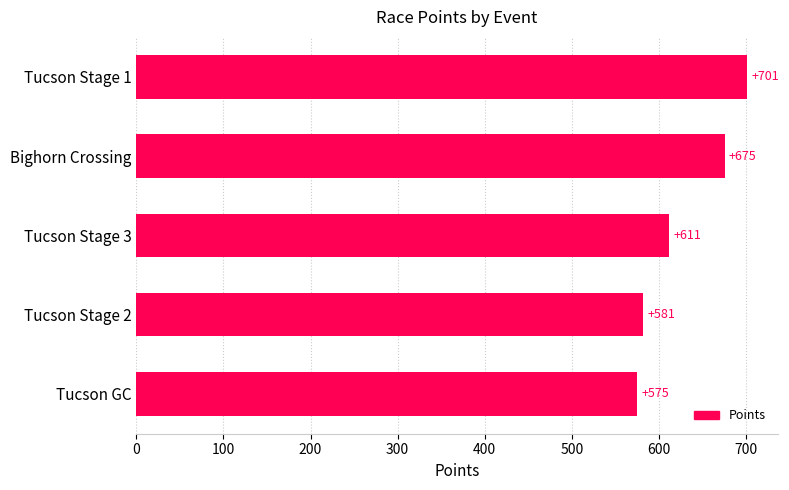

At which category does the chart reach its peak across all series?

Tucson Stage 1